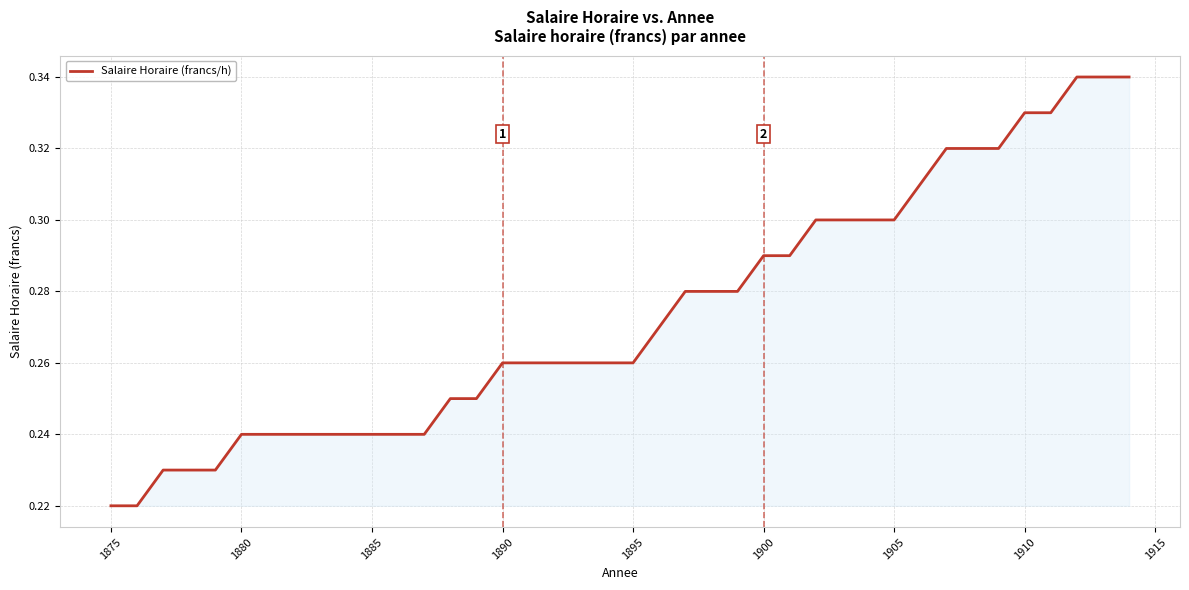

Does the chart display data point markers on the line(s)?

No